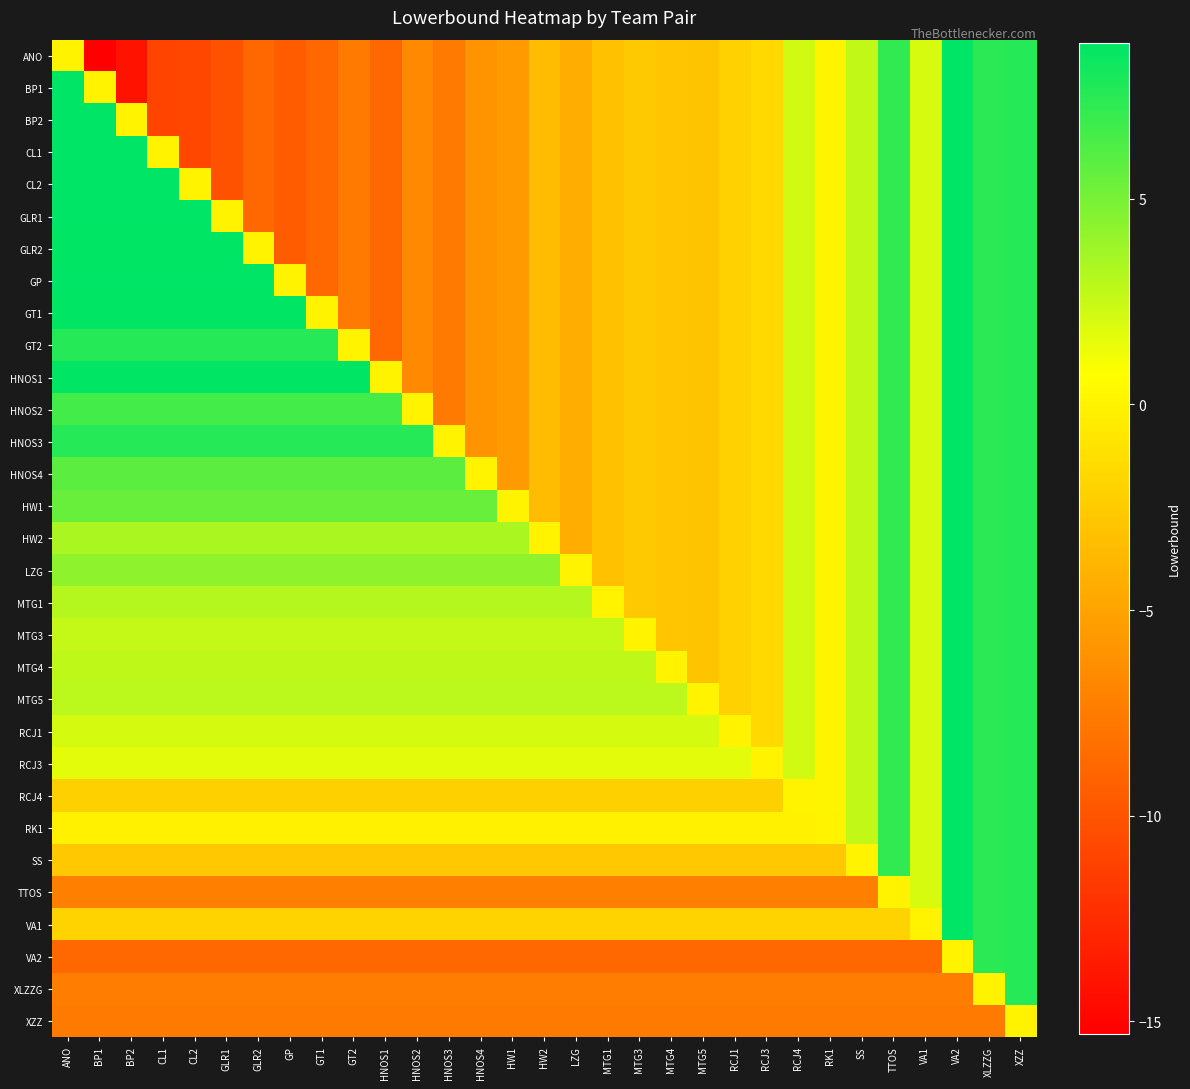

What is the total value across all series at HNOS4?

-86.4